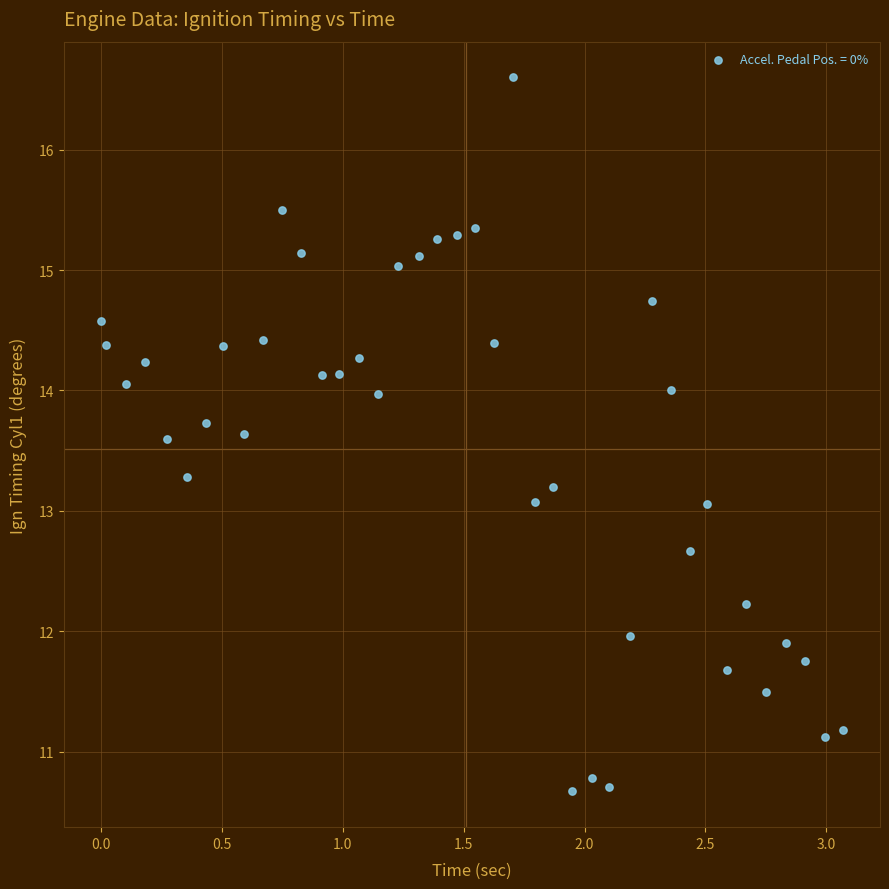

What is the range of Y values (max minus min)?

5.9